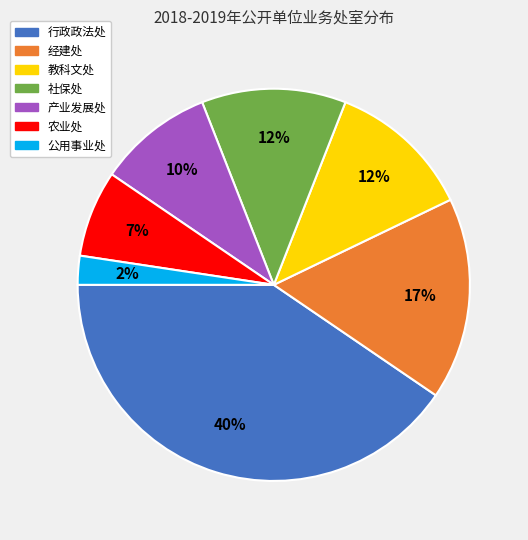

Combined, do 农业处 and 教科文处 account for over 50%?

No